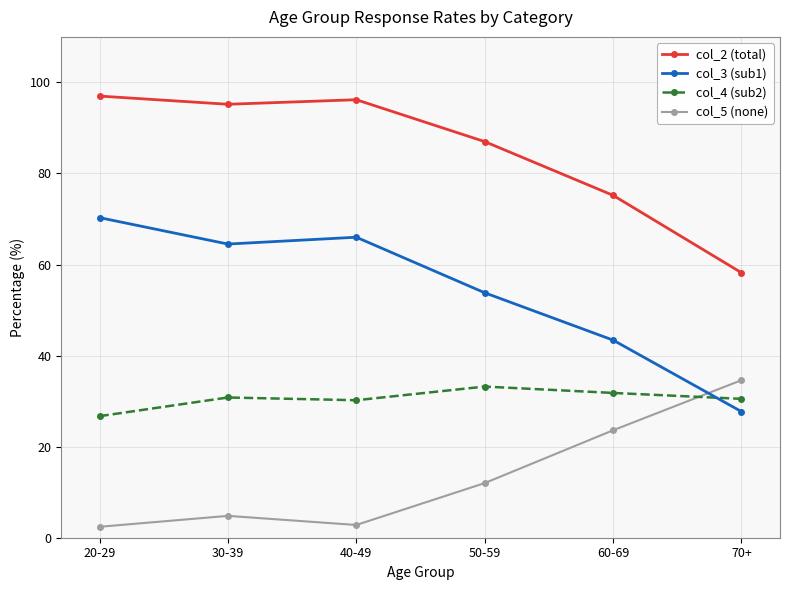

What is the total value across all series at 60-69?

174.0